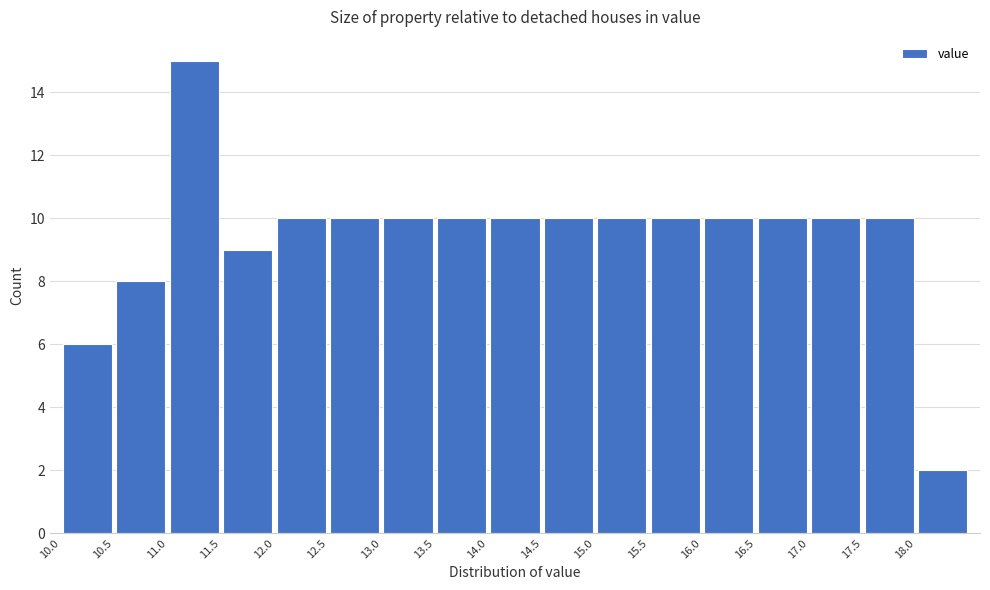

Which range on the x-axis has the tallest bar?

11.0 to 11.5